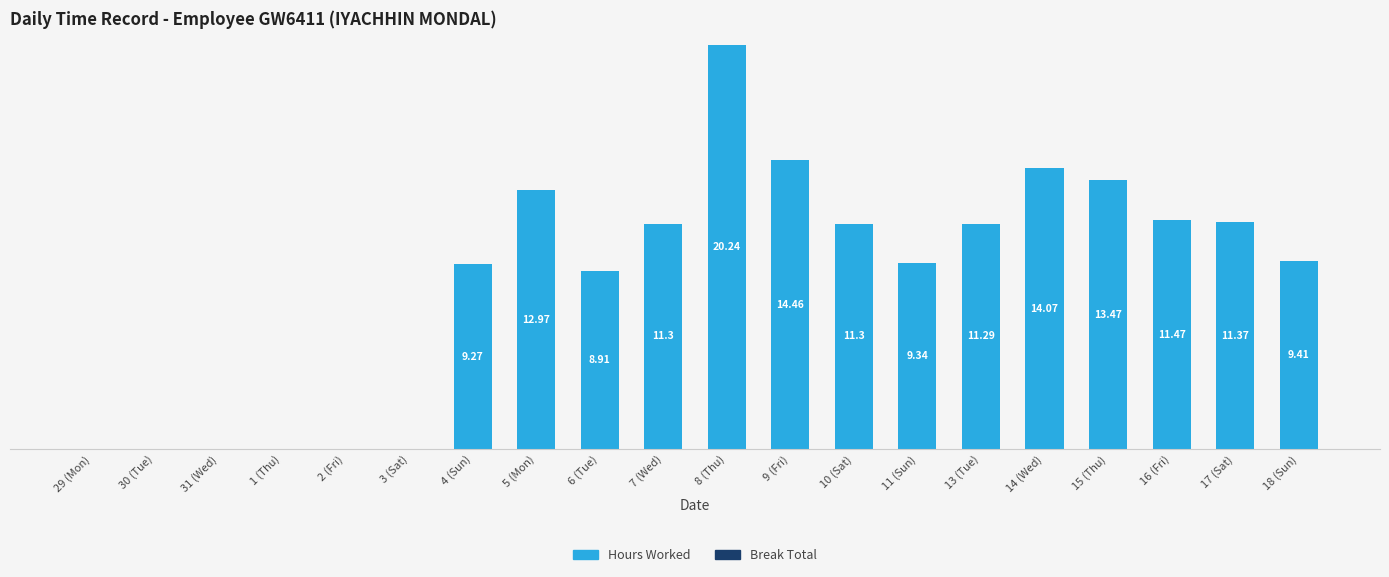

Between 14 (Wed) and 15 (Thu), which is larger?

14 (Wed)